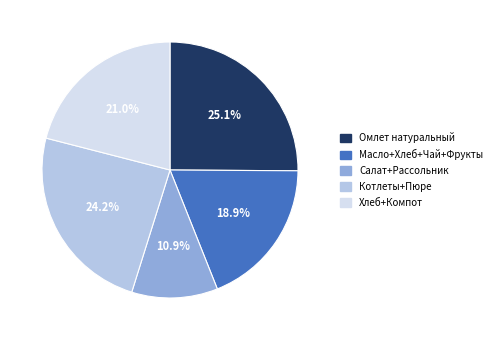

To the nearest percent, what is the difference between the largest and smallest slice percentages?

14%